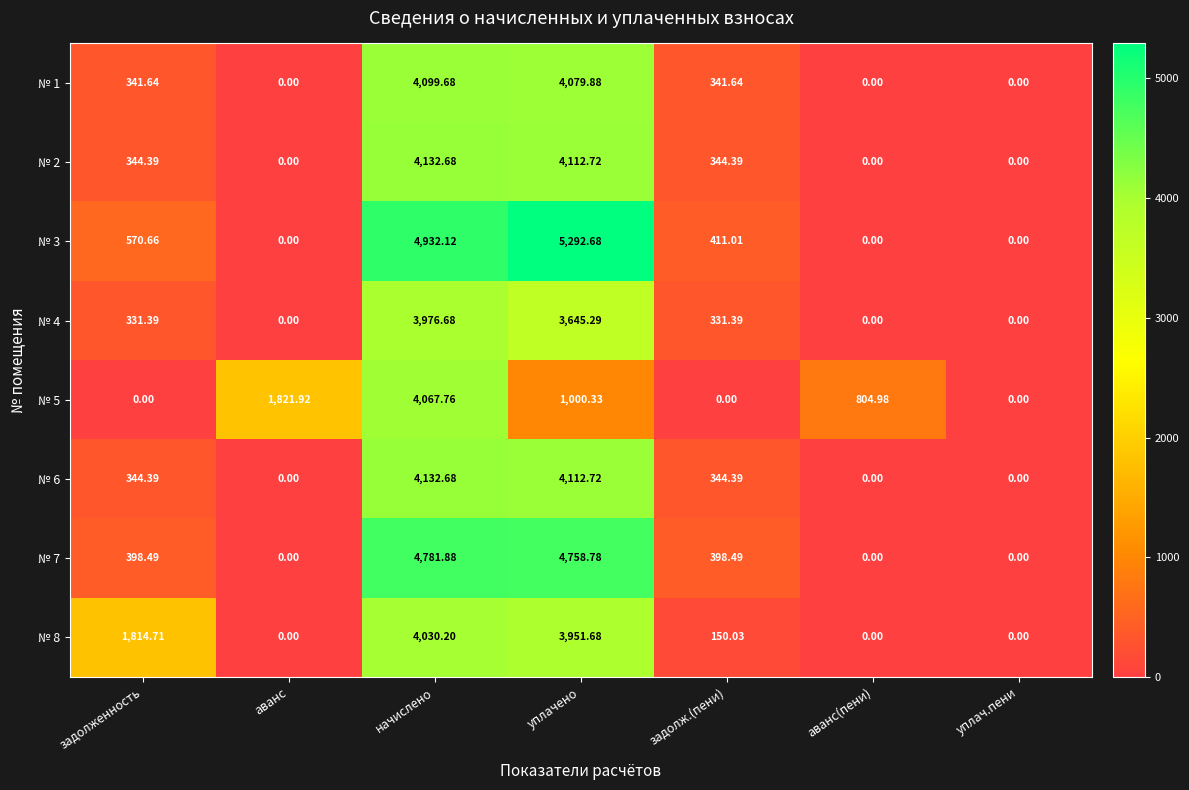

At which category is the sum across all series the highest?

начислено